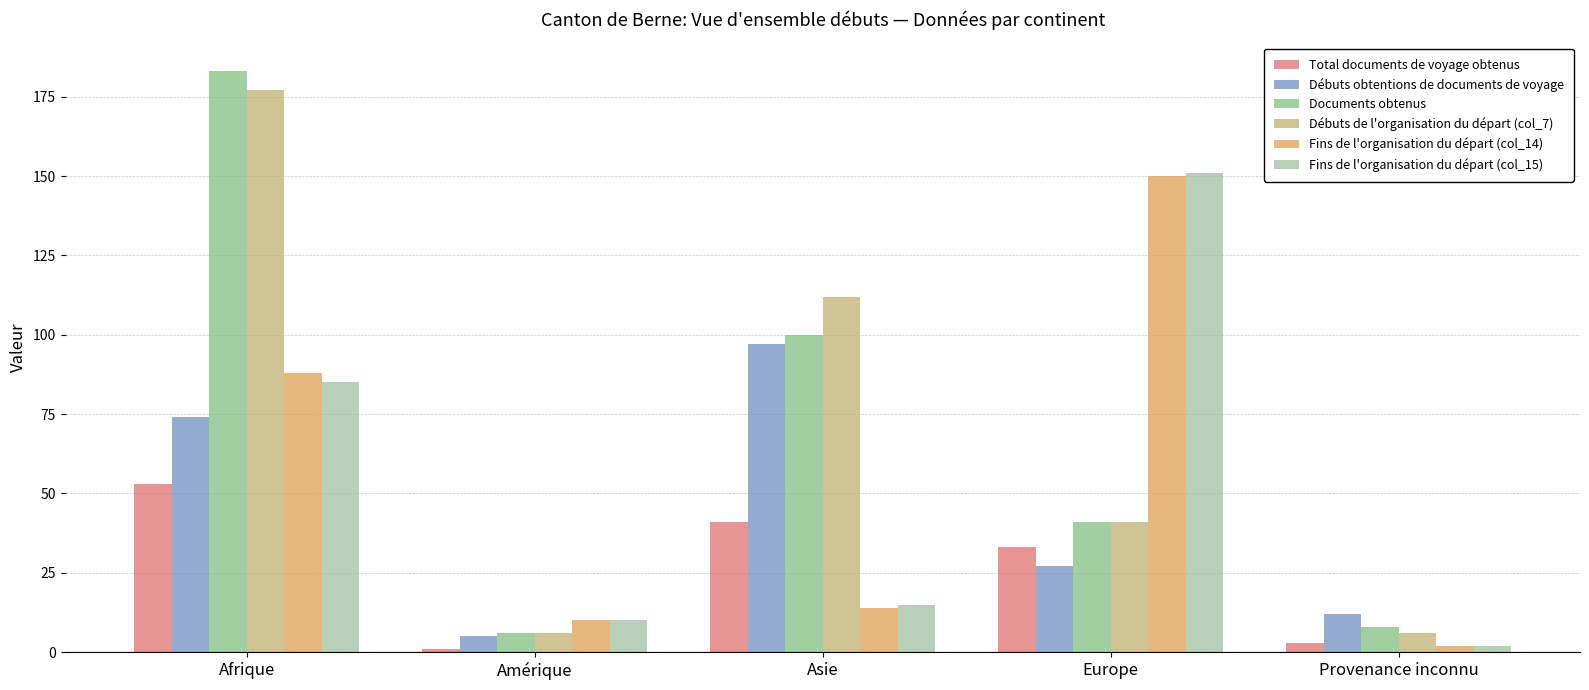

What is the value of the Débuts de l'organisation du départ (col_7) bar at the 5th from the left?

6